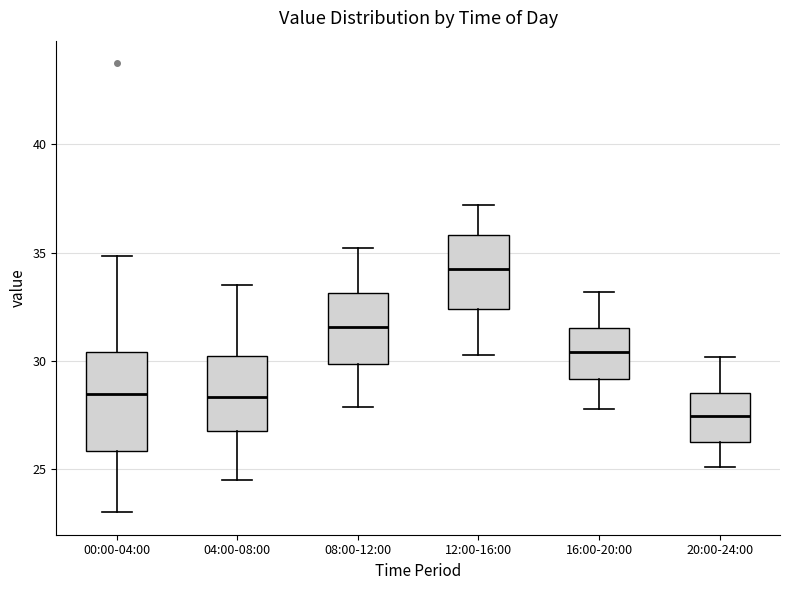

Reading left to right, transcribe this box plot: for each box, give where its median line is, the range the box spans, and where its two whiskers end, as read against the y-axis. The values are not printed on the chart, so give them approximately, as read against the axis.

00:00-04:00: median 28.5, box 26.0 to 30.5, whiskers 23.0 to 35.0
04:00-08:00: median 28.5, box 27.0 to 30.5, whiskers 24.5 to 33.5
08:00-12:00: median 31.5, box 30.0 to 33.0, whiskers 28.0 to 35.0
12:00-16:00: median 34.5, box 32.5 to 36.0, whiskers 30.5 to 37.0
16:00-20:00: median 30.5, box 29.0 to 31.5, whiskers 28.0 to 33.0
20:00-24:00: median 27.5, box 26.5 to 28.5, whiskers 25.0 to 30.0